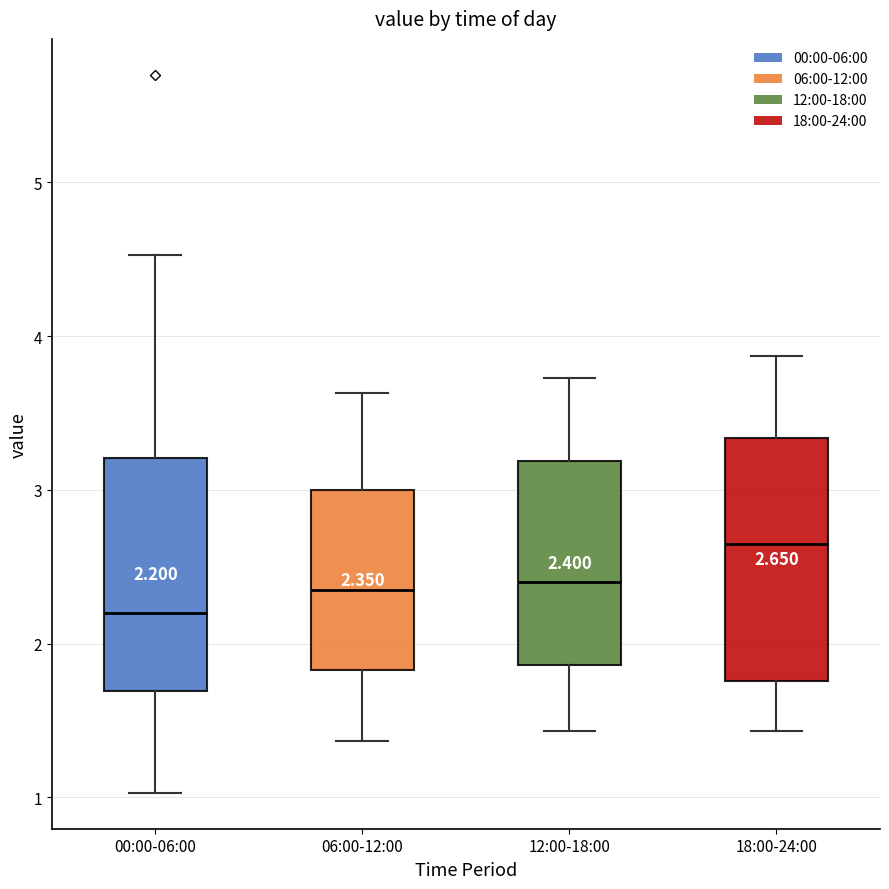

Which box's median line is the highest?

18:00-24:00